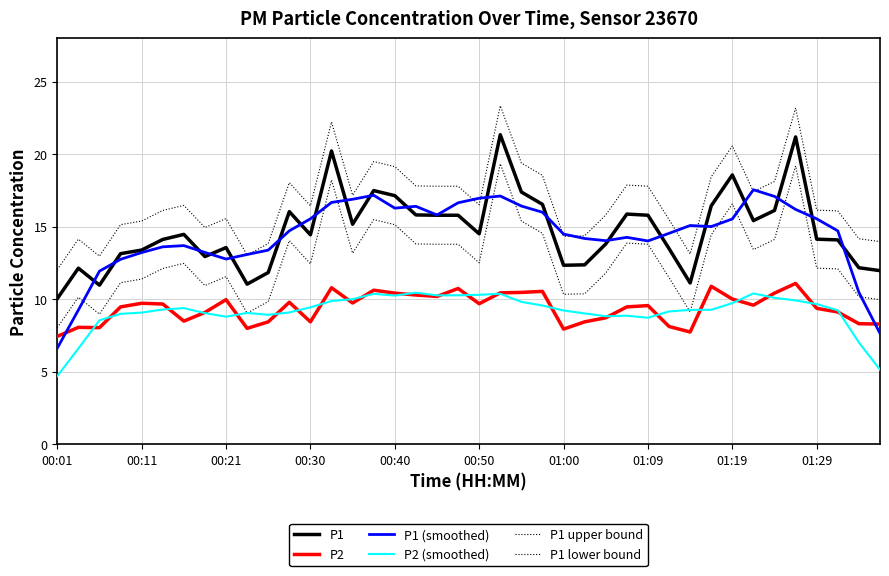

How many times do P2 and P2 (smoothed) cross each other?

22